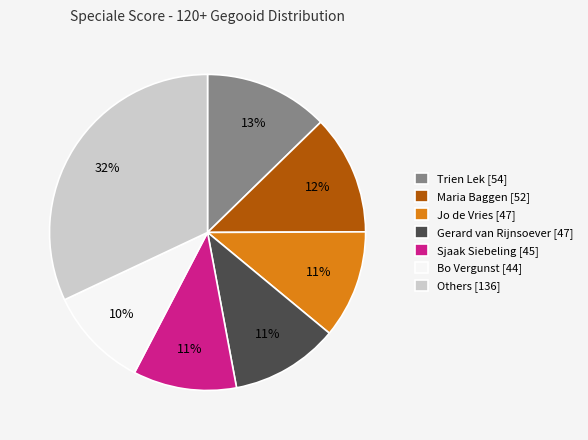

Does Others [136] account for over 50% of the chart?

No